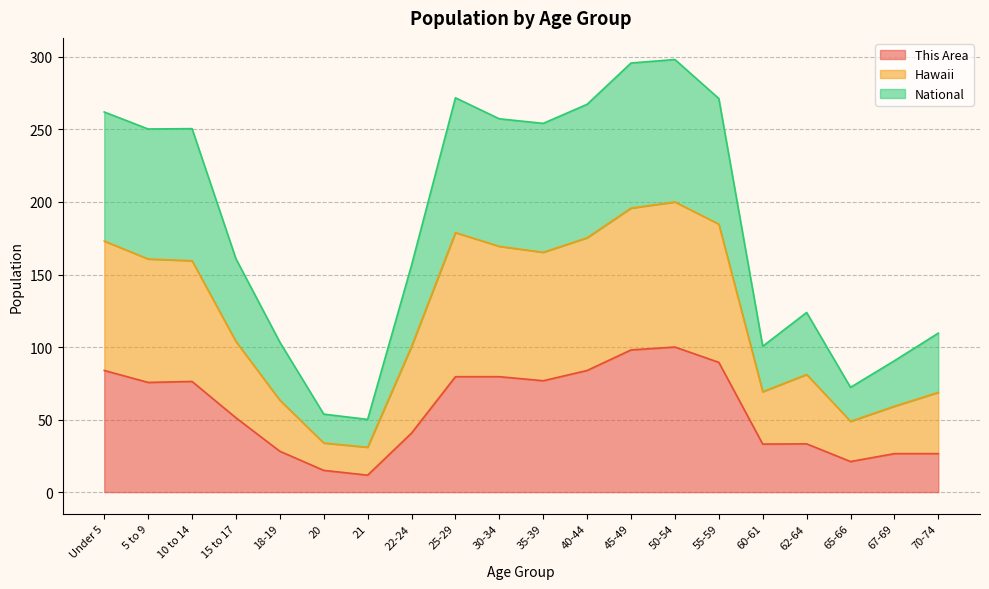

What are all the series names shown in the legend?

This Area, Hawaii, National